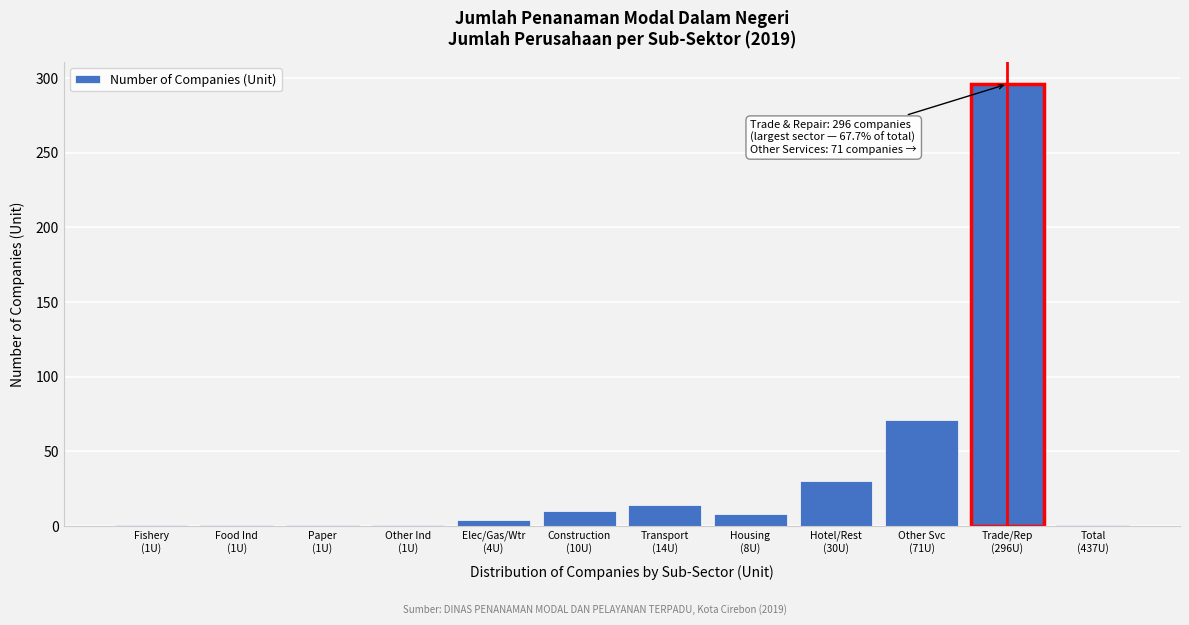

Reading right to left, list all the values displayed in this chart.

1	296	71	30	8	14	10	4	1	1	1	1